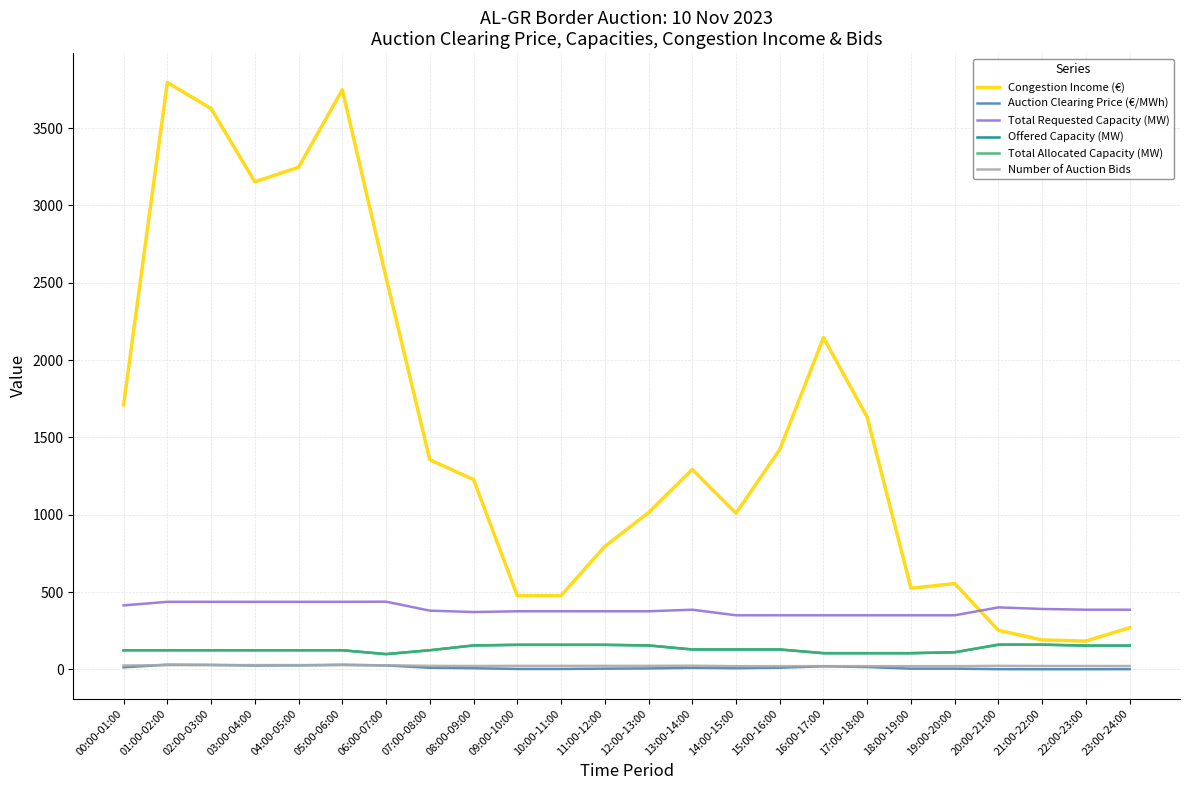

List the labels in order of Congestion Income (€) value, smallest first.

22:00-23:00, 21:00-22:00, 20:00-21:00, 23:00-24:00, 09:00-10:00, 10:00-11:00, 18:00-19:00, 19:00-20:00, 11:00-12:00, 14:00-15:00, 12:00-13:00, 08:00-09:00, 13:00-14:00, 07:00-08:00, 15:00-16:00, 17:00-18:00, 00:00-01:00, 16:00-17:00, 06:00-07:00, 03:00-04:00, 04:00-05:00, 02:00-03:00, 05:00-06:00, 01:00-02:00